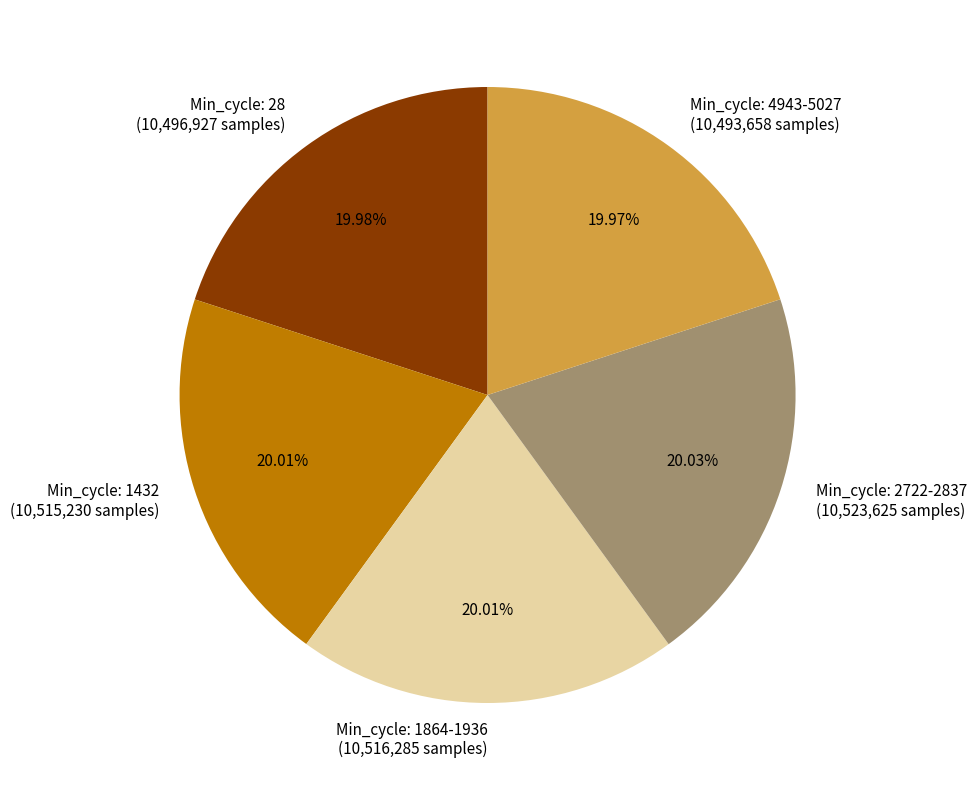

How many slices are in this pie chart?

5